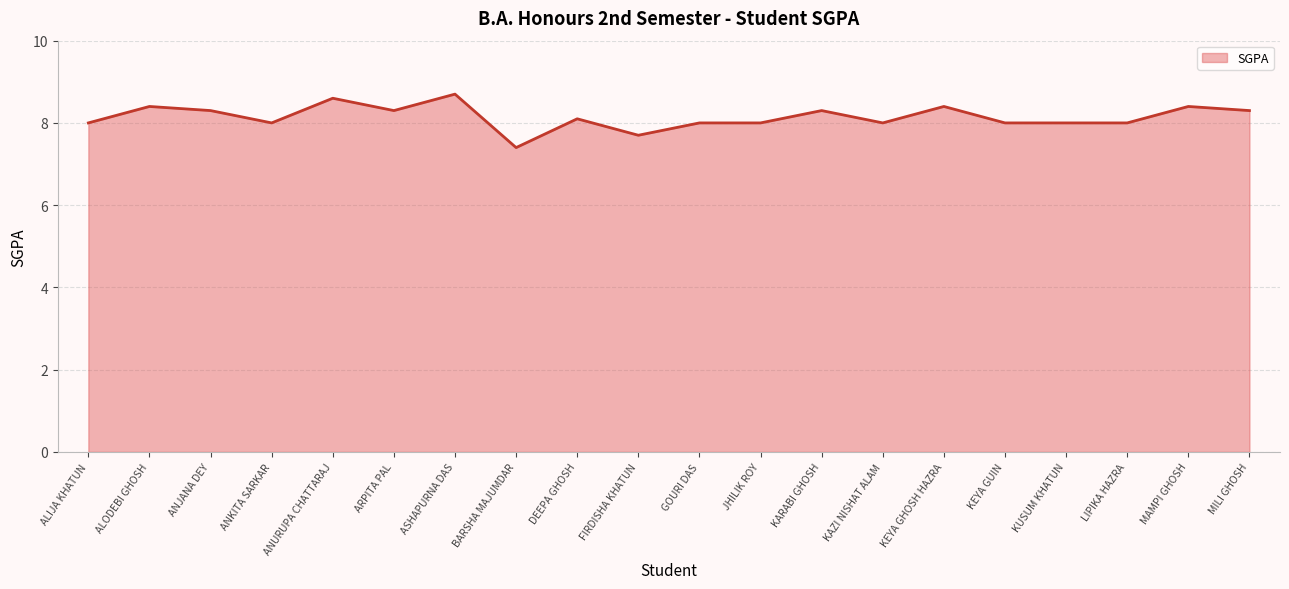

Between ASHAPURNA DAS and ANJANA DEY, which is larger?

ASHAPURNA DAS